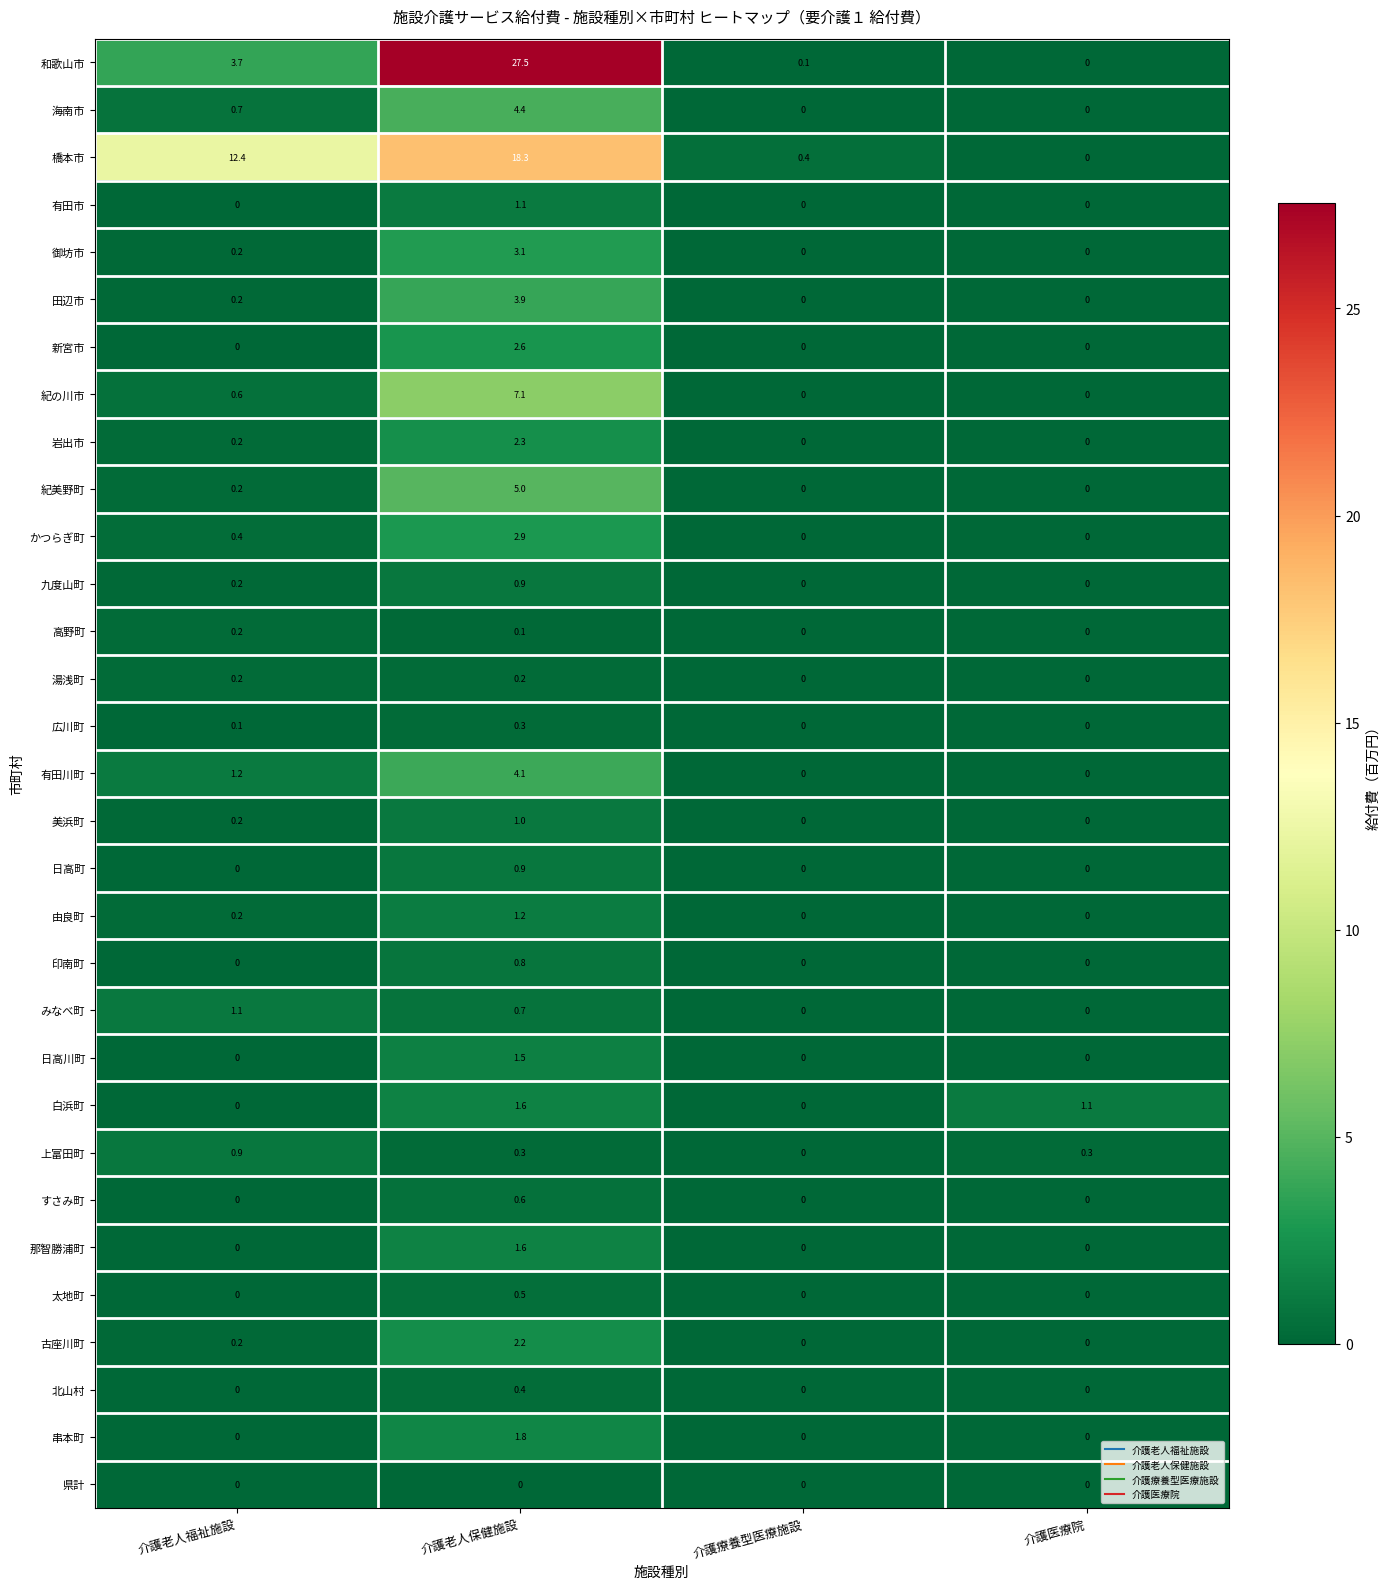

What is the spread (max minus min) of values at 介護医療院?

1.1